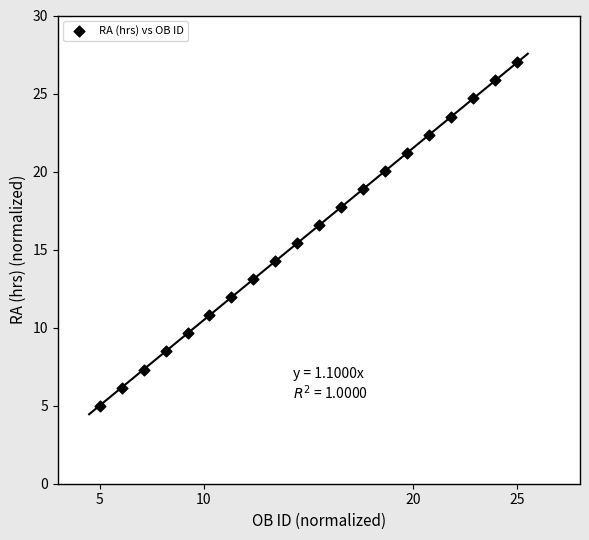

What is the range of X values (max minus min)?

20.0